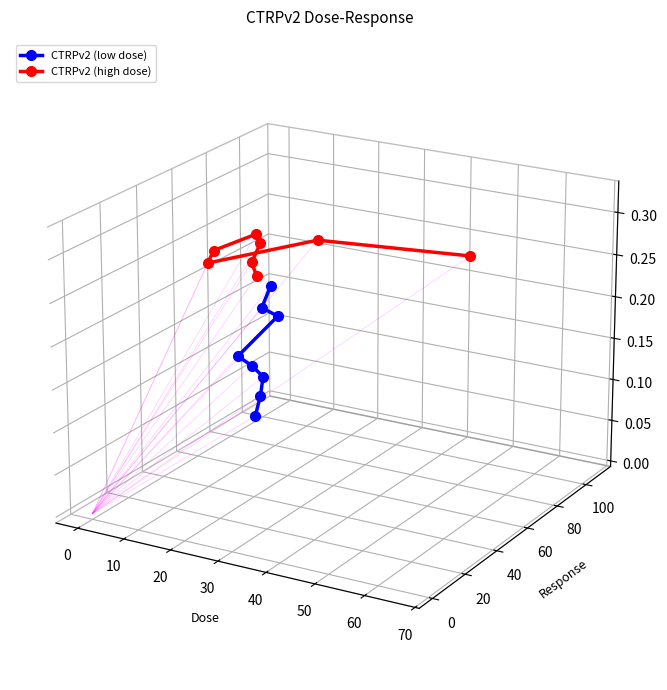

At which label is CTRPv2 (low dose) closest to 0?

30